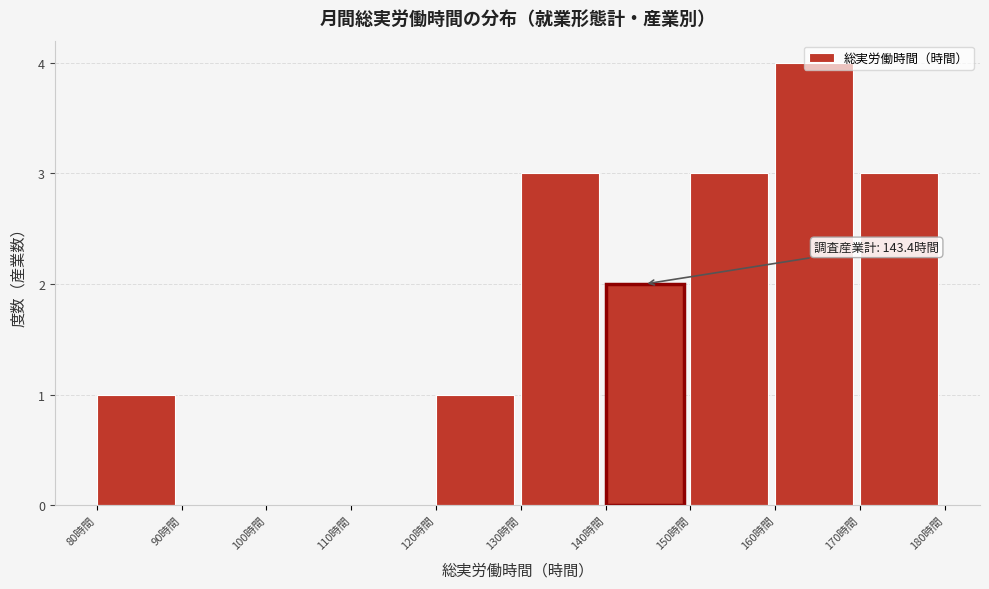

Which range on the x-axis has the tallest bar?

160 to 170